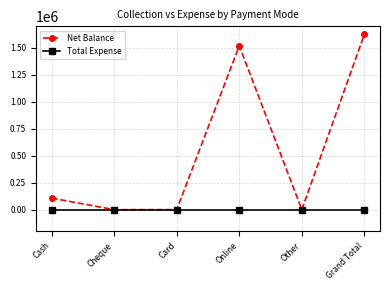

How many interior local peaks does the Net Balance series have?

1